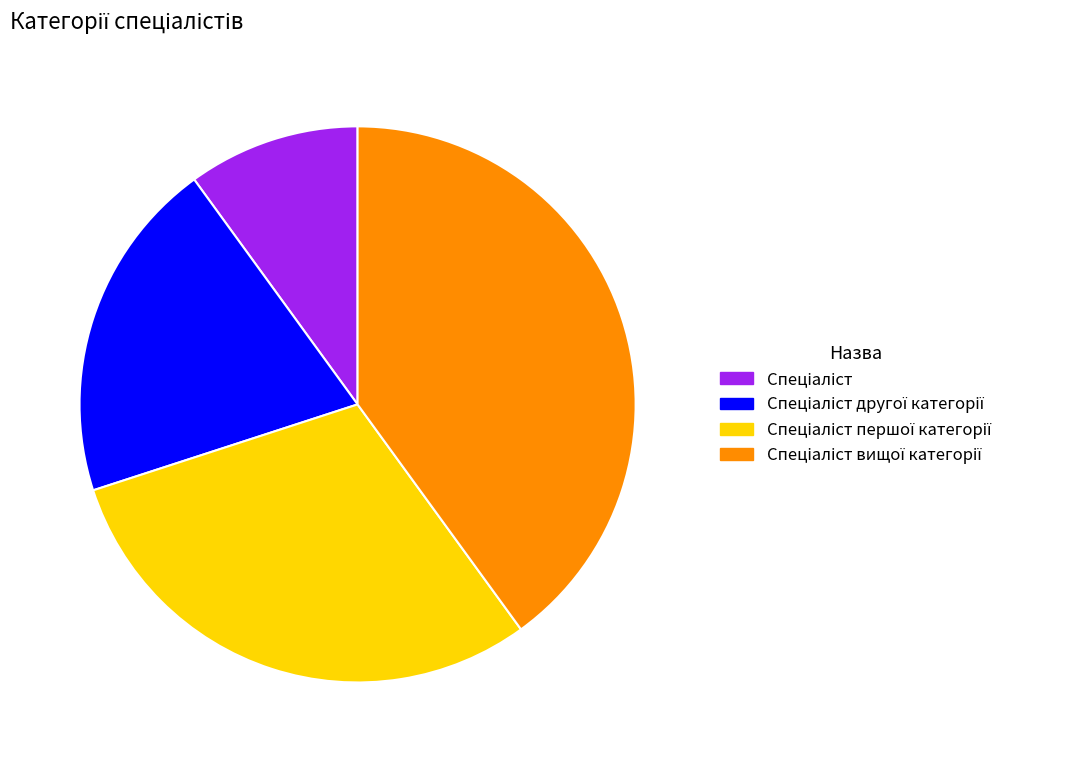

Count the number of slices in the pie.

4